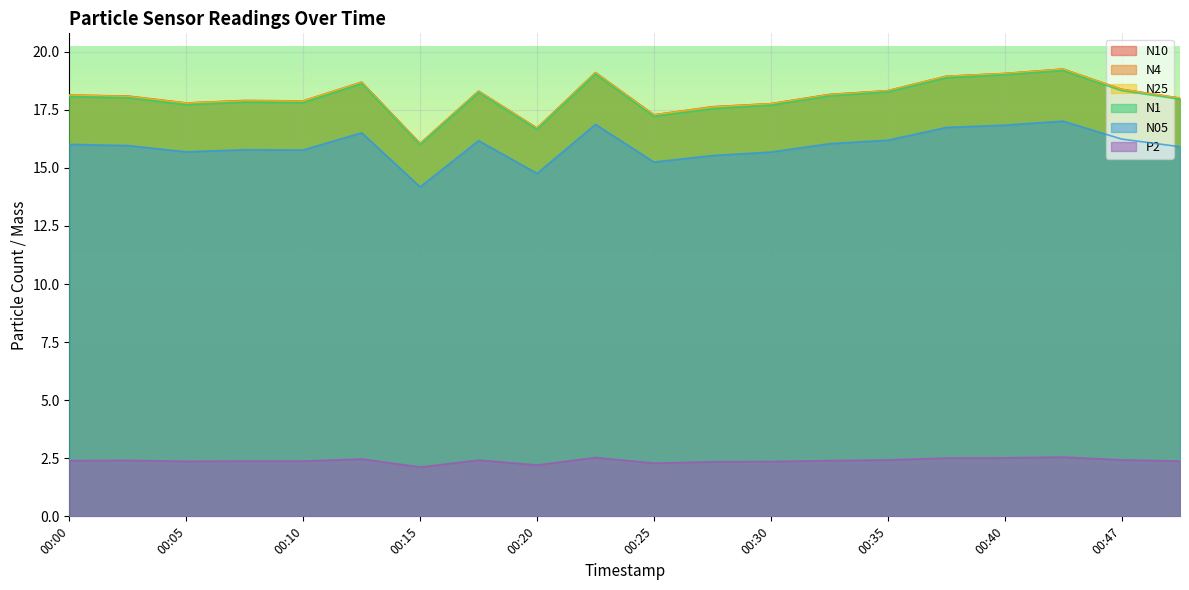

Reading left to right, extract all data points from this chart.

N10: 00:00=18.1	00:03=18.1	00:05=17.8	00:08=17.9	00:10=17.9	00:13=18.7	00:15=16.1	00:18=18.3	00:20=16.7	00:22=19.1	00:25=17.3	00:27=17.6	00:30=17.8	00:32=18.2	00:35=18.3	00:37=18.9	00:40=19.1	00:42=19.2	00:47=18.4	00:50=18.0
N4: 00:00=18.1	00:03=18.1	00:05=17.8	00:08=17.9	00:10=17.9	00:13=18.7	00:15=16.0	00:18=18.3	00:20=16.7	00:22=19.1	00:25=17.3	00:27=17.6	00:30=17.8	00:32=18.1	00:35=18.3	00:37=18.9	00:40=19.1	00:42=19.2	00:47=18.4	00:50=18.0
N25: 00:00=18.1	00:03=18.1	00:05=17.8	00:08=17.9	00:10=17.9	00:13=18.7	00:15=16.0	00:18=18.3	00:20=16.7	00:22=19.1	00:25=17.3	00:27=17.6	00:30=17.8	00:32=18.1	00:35=18.3	00:37=18.9	00:40=19.1	00:42=19.2	00:47=18.4	00:50=18.0
N1: 00:00=18.1	00:03=18.0	00:05=17.7	00:08=17.8	00:10=17.8	00:13=18.6	00:15=16.0	00:18=18.2	00:20=16.7	00:22=19.0	00:25=17.2	00:27=17.6	00:30=17.7	00:32=18.1	00:35=18.3	00:37=18.9	00:40=19.0	00:42=19.2	00:47=18.3	00:50=17.9
N05: 00:00=16.0	00:03=16.0	00:05=15.7	00:08=15.8	00:10=15.8	00:13=16.5	00:15=14.2	00:18=16.2	00:20=14.8	00:22=16.9	00:25=15.2	00:27=15.5	00:30=15.7	00:32=16.0	00:35=16.2	00:37=16.7	00:40=16.8	00:42=17.0	00:47=16.2	00:50=15.9
P2: 00:00=2.4	00:03=2.4	00:05=2.4	00:08=2.4	00:10=2.4	00:13=2.5	00:15=2.1	00:18=2.4	00:20=2.2	00:22=2.5	00:25=2.3	00:27=2.4	00:30=2.4	00:32=2.4	00:35=2.4	00:37=2.5	00:40=2.5	00:42=2.5	00:47=2.4	00:50=2.4